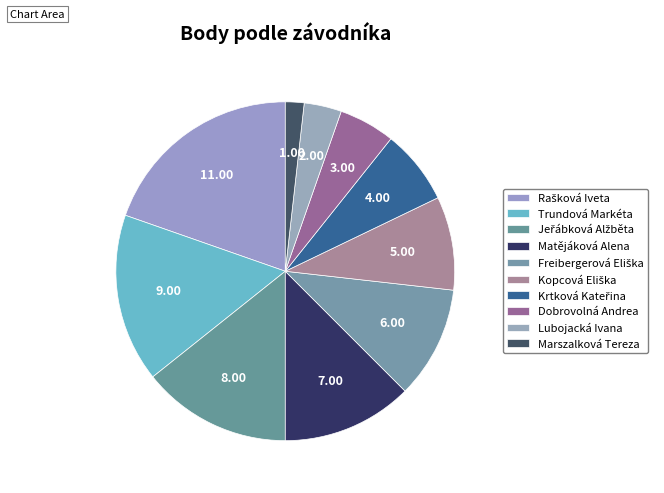

Between Jeřábková Alžběta and Freibergerová Eliška, which is larger?

Jeřábková Alžběta